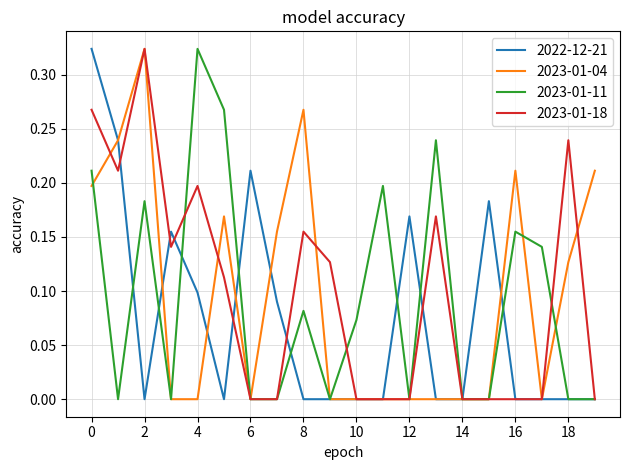

Reading left to right, list all the values displayed in this chart.

2022-12-21: 0.3	0.2	0.0	0.2	0.1	0.0	0.2	0.1	0.0	0.0	0.0	0.0	0.2	0.0	0.0	0.2	0.0	0.0	0.0	0.0
2023-01-04: 0.2	0.2	0.3	0.0	0.0	0.2	0.0	0.2	0.3	0.0	0.0	0.0	0.0	0.0	0.0	0.0	0.2	0.0	0.1	0.2
2023-01-11: 0.2	0.0	0.2	0.0	0.3	0.3	0.0	0.0	0.1	0.0	0.1	0.2	0.0	0.2	0.0	0.0	0.2	0.1	0.0	0.0
2023-01-18: 0.3	0.2	0.3	0.1	0.2	0.1	0.0	0.0	0.2	0.1	0.0	0.0	0.0	0.2	0.0	0.0	0.0	0.0	0.2	0.0